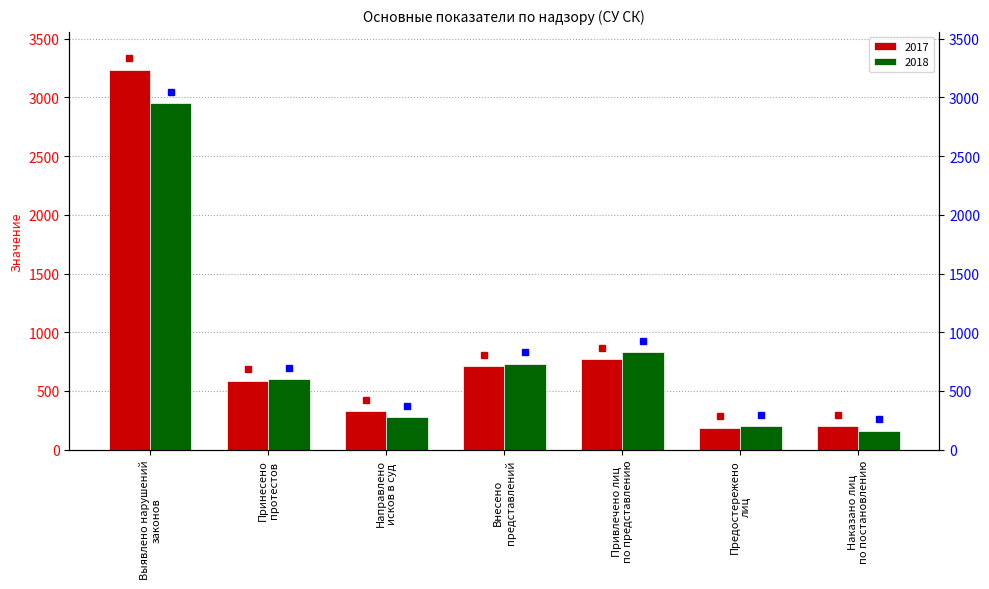

What is the label of the 4th bar from the left?

Внесено
представлений